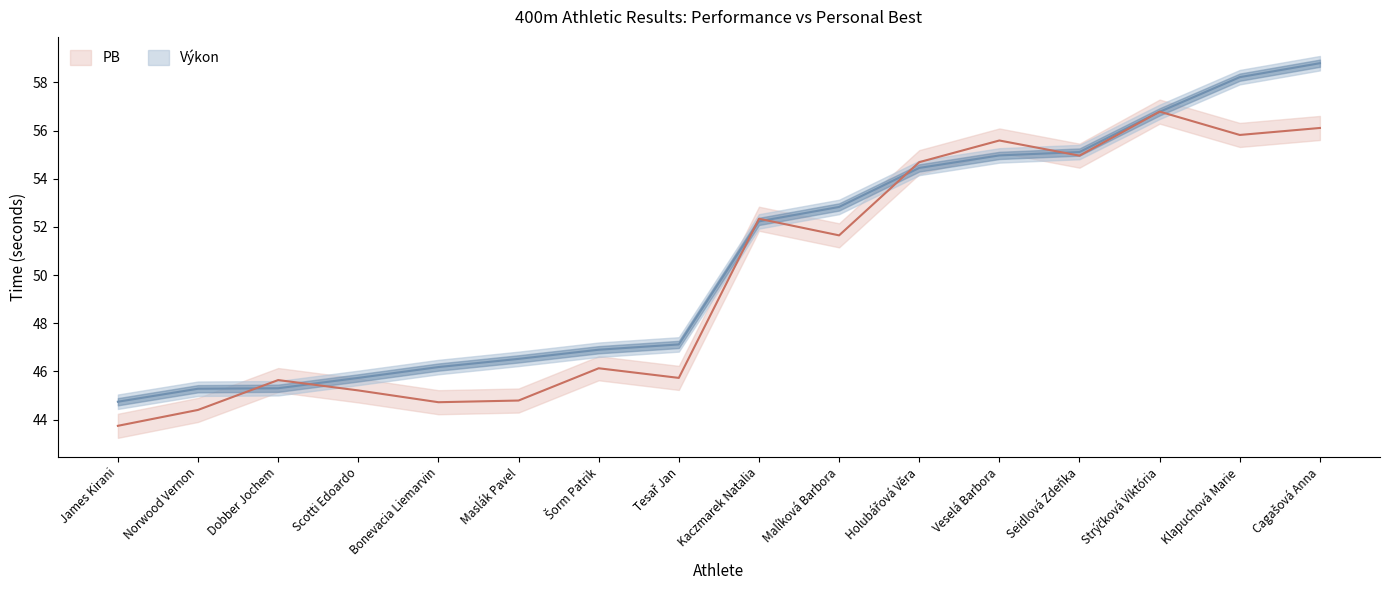

The PB series shows 44.8 at Maslák Pavel. True or false?

True